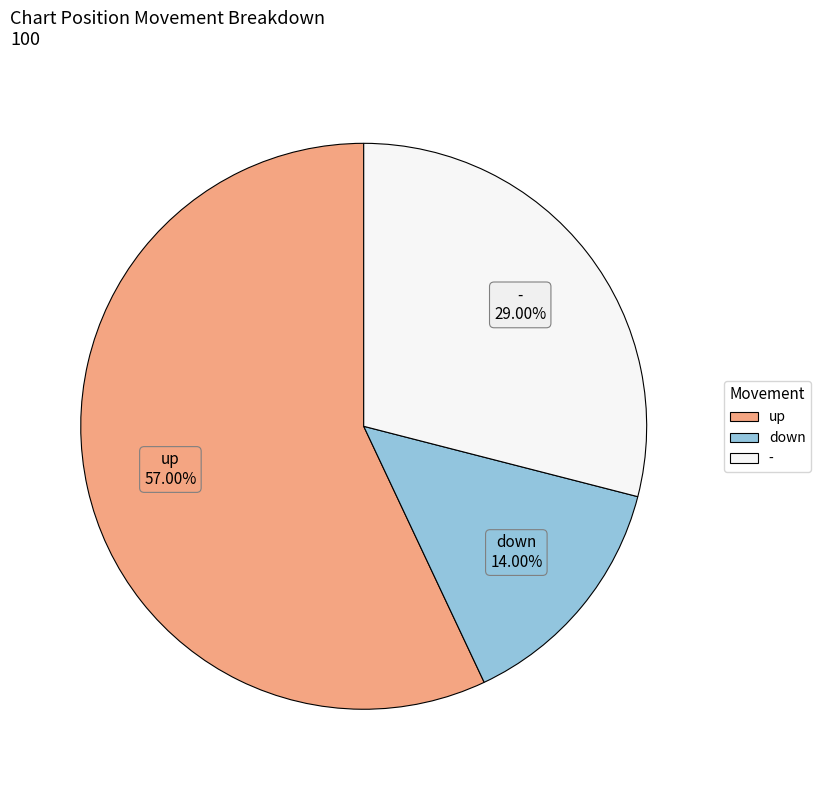

Does - represent more than half of the total?

No